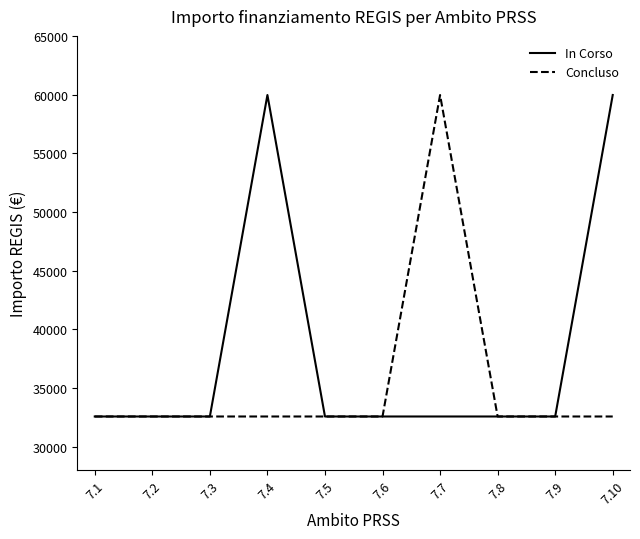

What is the total value across all series at 7.1?

65178